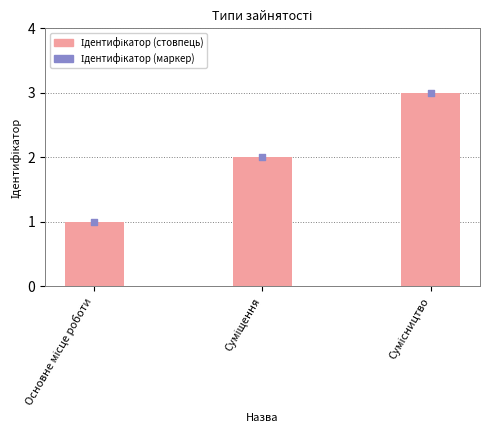

At which category is the sum across all series the highest?

Сумісництво